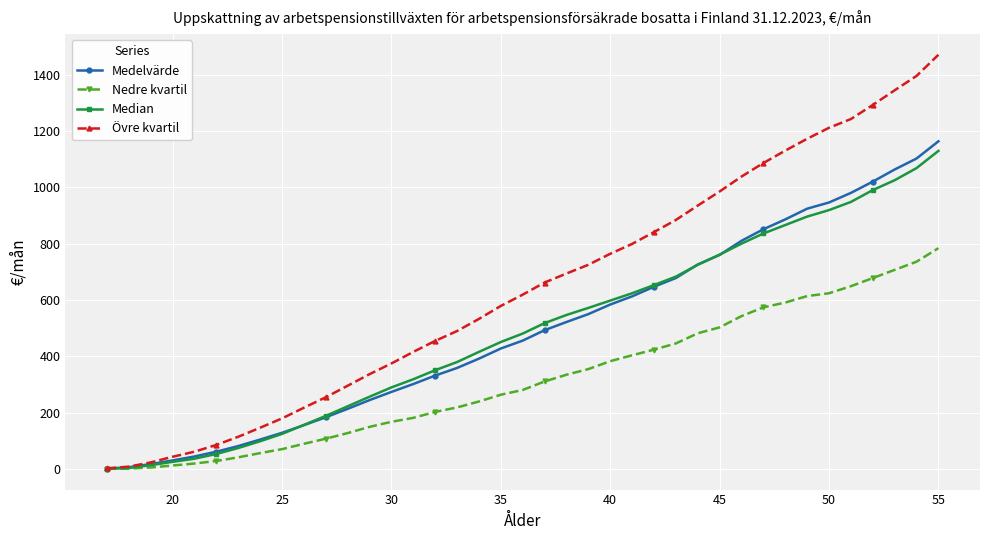

List the series in order of their peak value, highest first.

Övre kvartil, Medelvärde, Median, Nedre kvartil